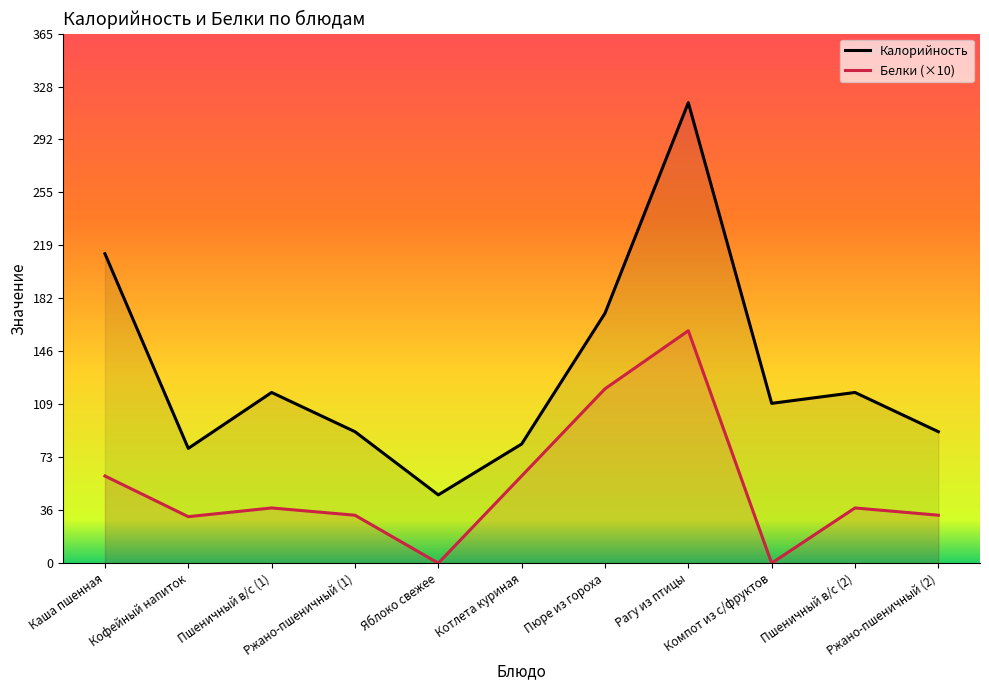

How many categories are shown in the chart?

11